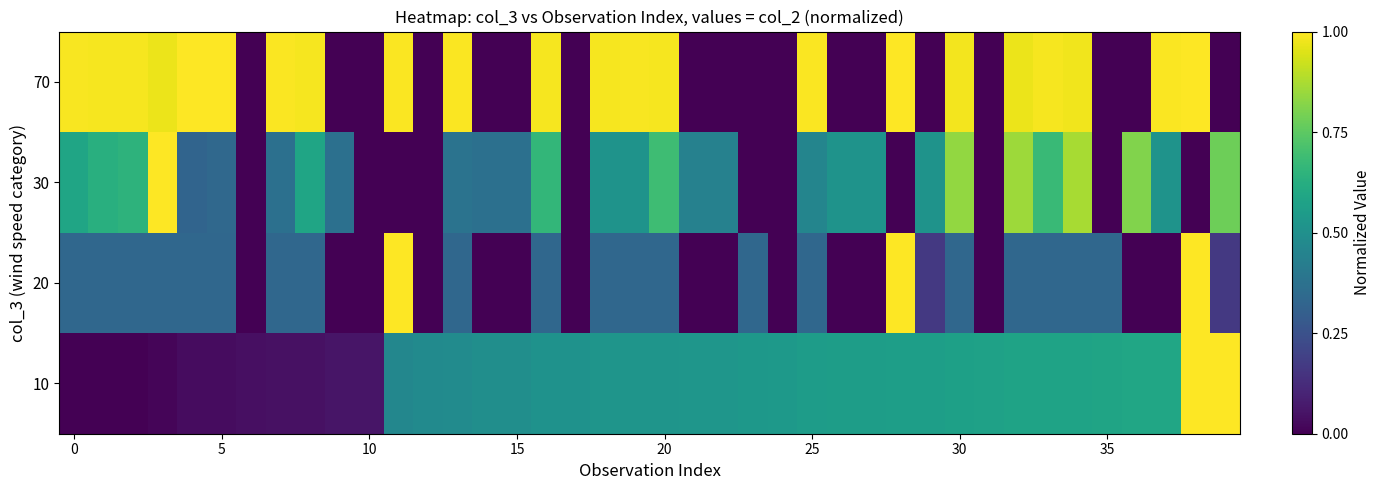

Reading left to right, extract all data points from this chart.

10: 0.0	0.0	0.0	0.0	0.0	0.0	0.0	0.0	0.0	0.1	0.1	0.5	0.5	0.5	0.5	0.5	0.5	0.5	0.5	0.5	0.5	0.5	0.5	0.5	0.5	0.6	0.6	0.6	0.6	0.6	0.6	0.6	0.6	0.6	0.6	0.6	0.6	0.6	1.0	1.0
20: 0.3	0.3	0.3	0.3	0.3	0.3	0.0	0.3	0.3	0.0	0.0	1.0	0.0	0.3	0.0	0.0	0.3	0.0	0.3	0.3	0.3	0.0	0.0	0.3	0.0	0.3	0.0	0.0	1.0	0.2	0.3	0.0	0.3	0.3	0.3	0.3	0.0	0.0	1.0	0.2
30: 0.6	0.6	0.6	1.0	0.3	0.3	0.0	0.4	0.6	0.4	0.0	0.0	0.0	0.4	0.4	0.4	0.7	0.0	0.5	0.5	0.7	0.4	0.4	0.0	0.0	0.5	0.5	0.5	0.0	0.5	0.8	0.0	0.9	0.7	0.9	0.0	0.8	0.5	0.0	0.8
70: 1.0	1.0	1.0	1.0	1.0	1.0	0.0	1.0	1.0	0.0	0.0	1.0	0.0	1.0	0.0	0.0	1.0	0.0	1.0	1.0	1.0	0.0	0.0	0.0	0.0	1.0	0.0	0.0	1.0	0.0	1.0	0.0	1.0	1.0	1.0	0.0	0.0	1.0	1.0	0.0